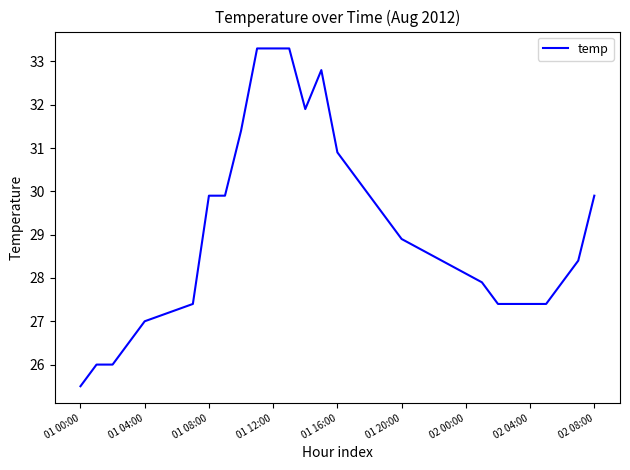

What is the greatest value displayed?

33.3